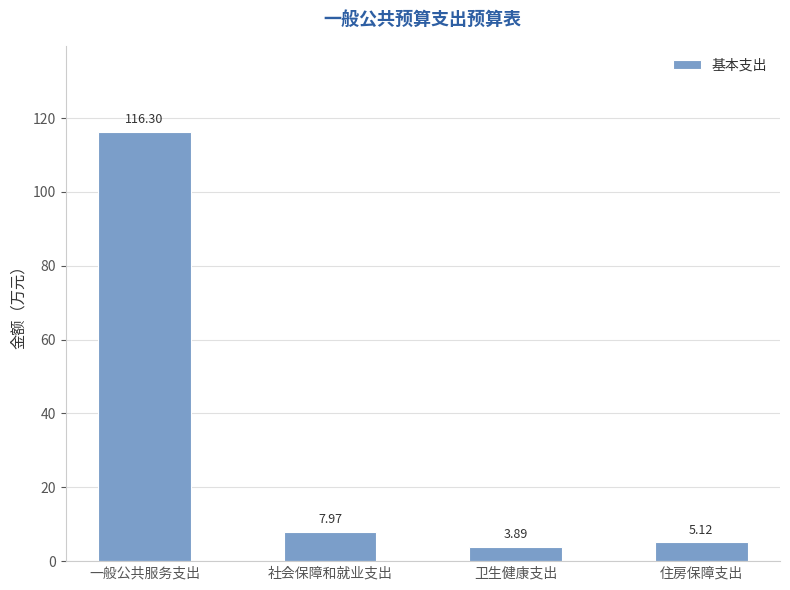

What is the difference between the second highest and minimum values?

4.1